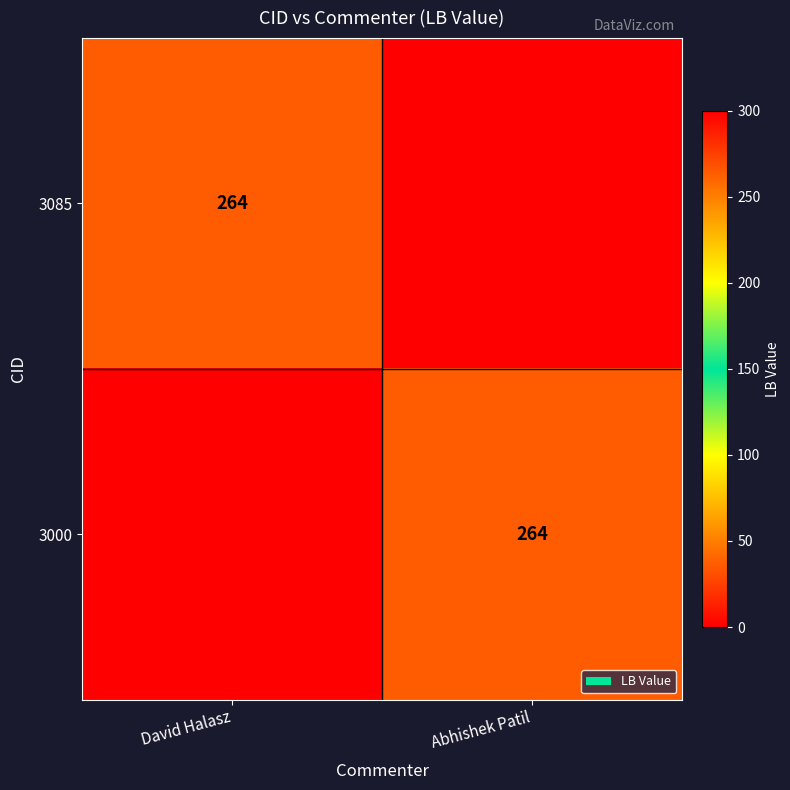

Which label corresponds to the largest value in the chart?

David Halasz